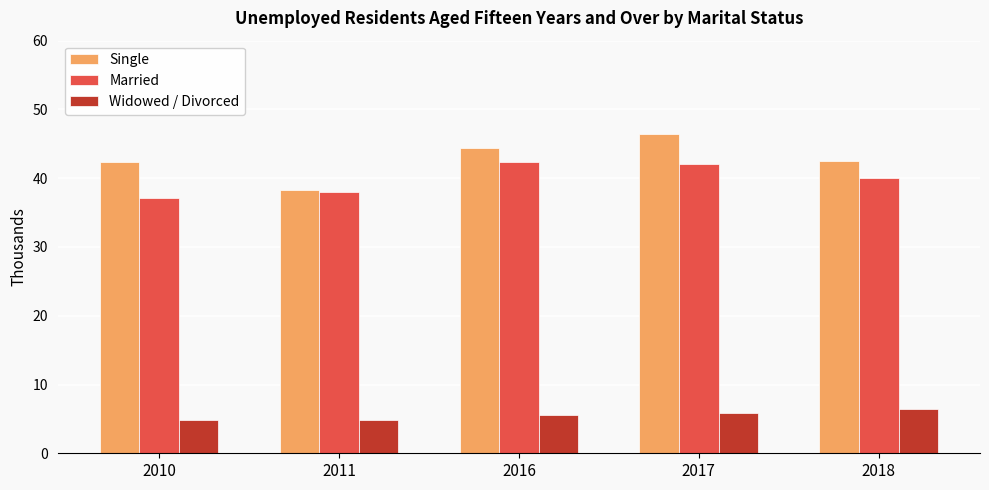

What is the sum of all Married values?

199.7